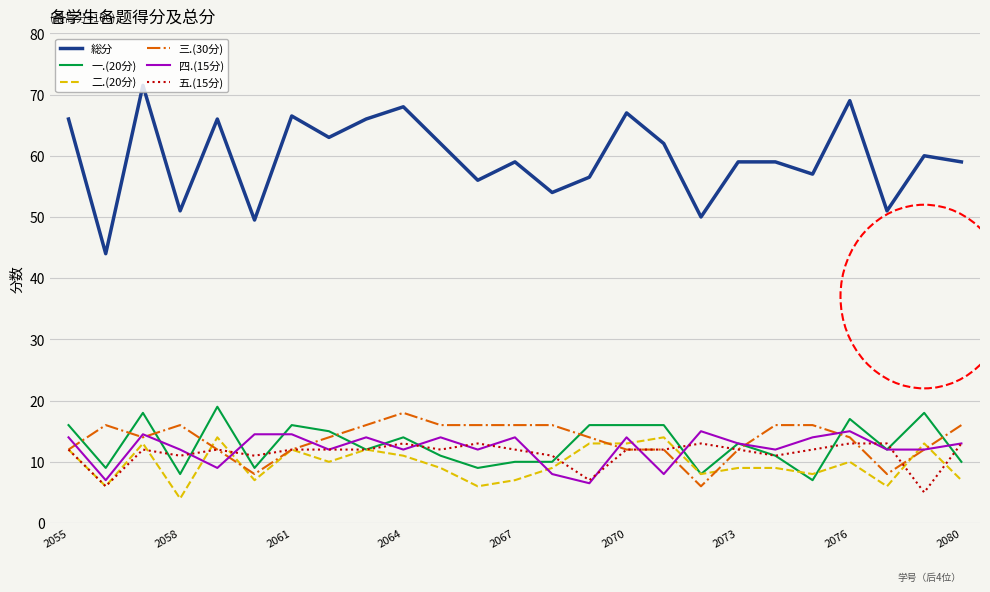

What is the maximum value for 一.(20分)?

19.0